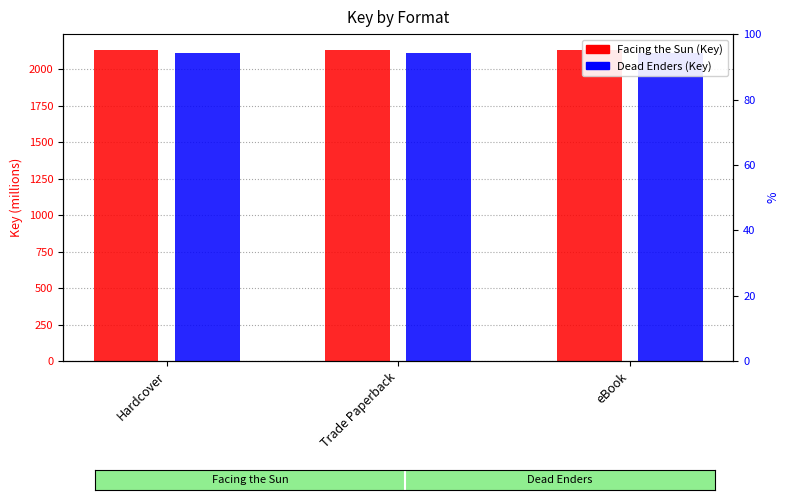

What is the smallest value displayed?

2114.0